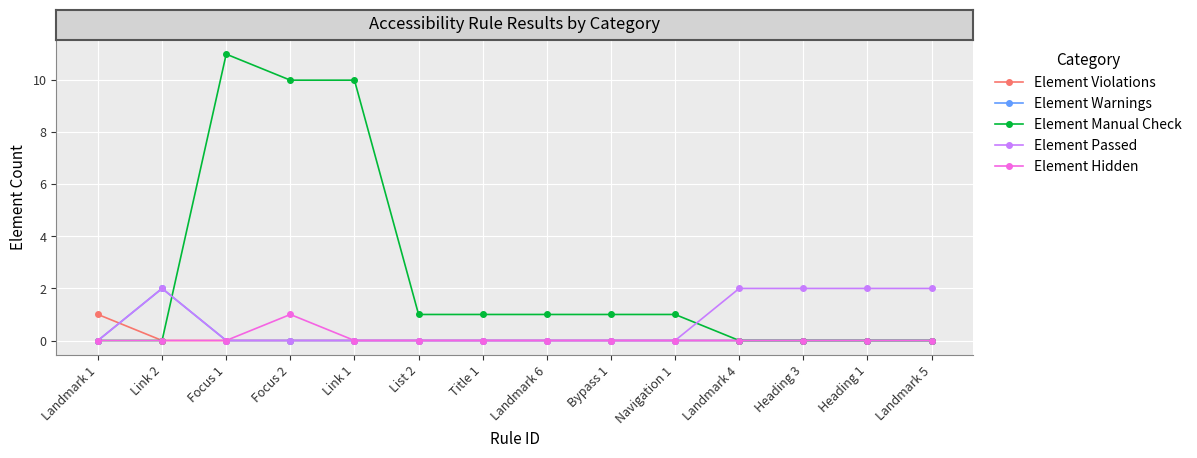

The Element Hidden series shows 0 at List 2. True or false?

True